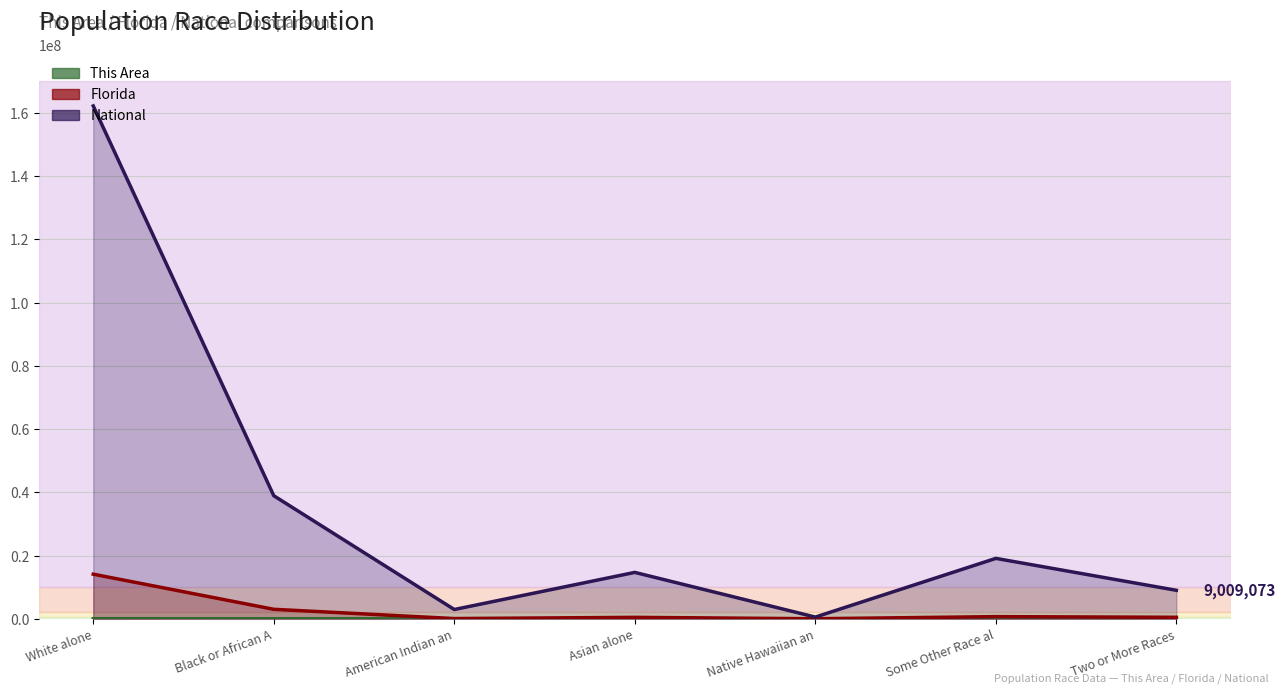

At which label does This Area reach its minimum?

Native Hawaiian an